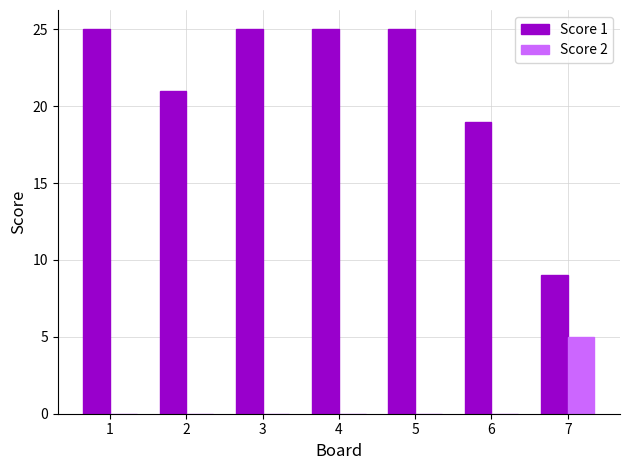

Which series changed the most between 6 and 7?

Score 1